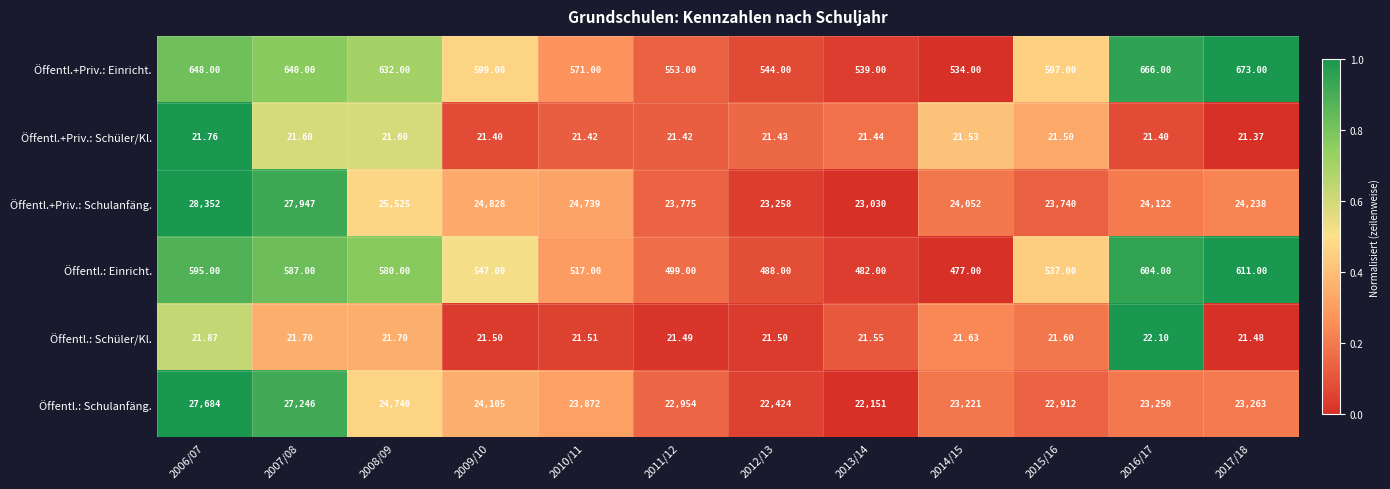

How many series are shown in this chart?

6